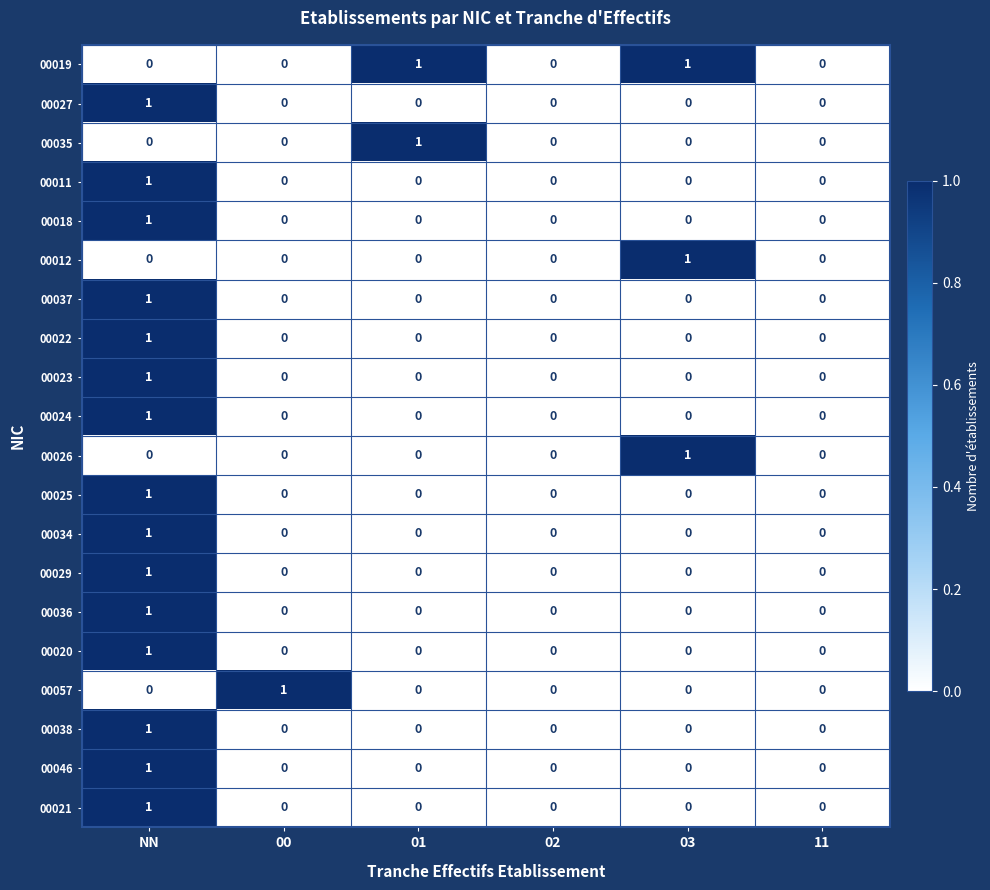

True or false: 00011 has a value of 0 at 11.

True